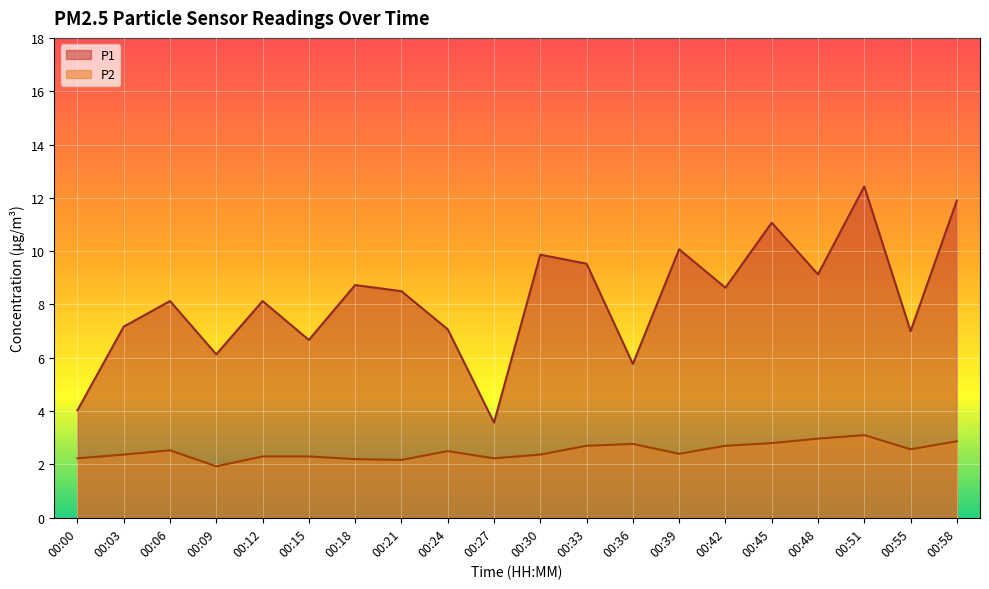

What is the maximum value shown in the chart?

12.4